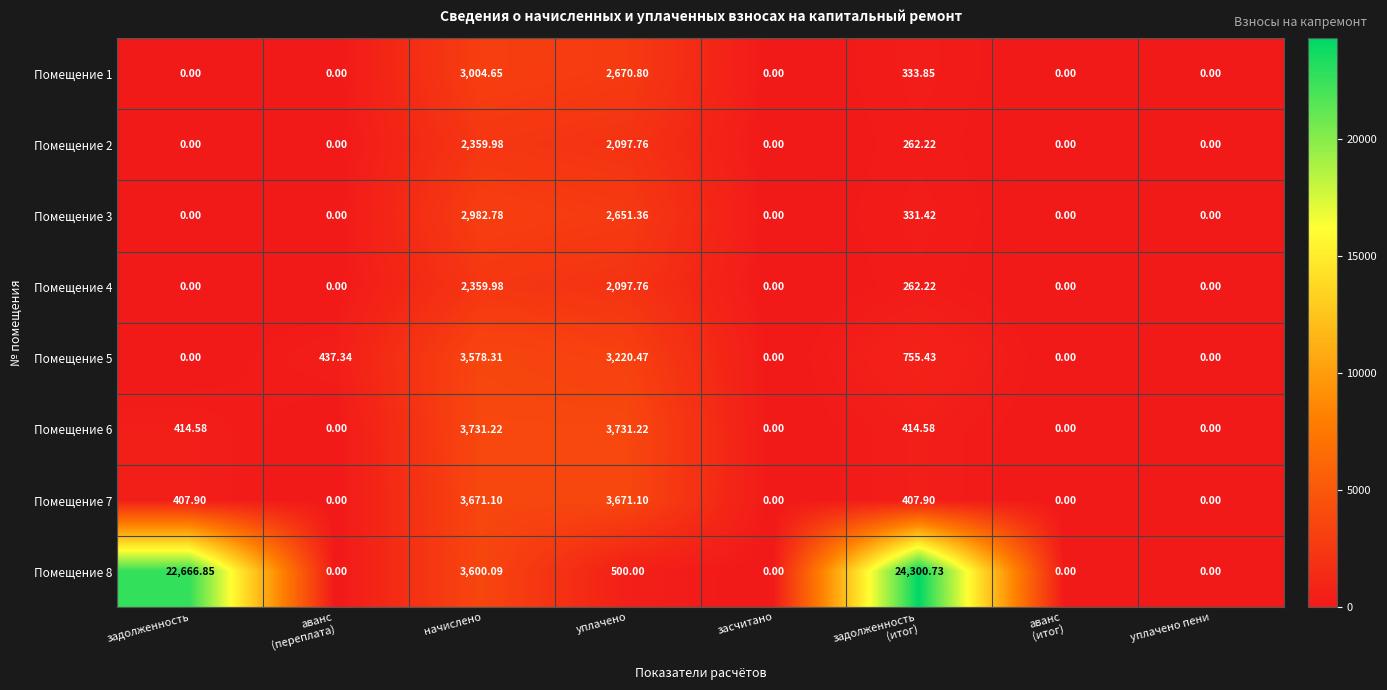

At which label does Помещение 5 reach its peak?

начислено